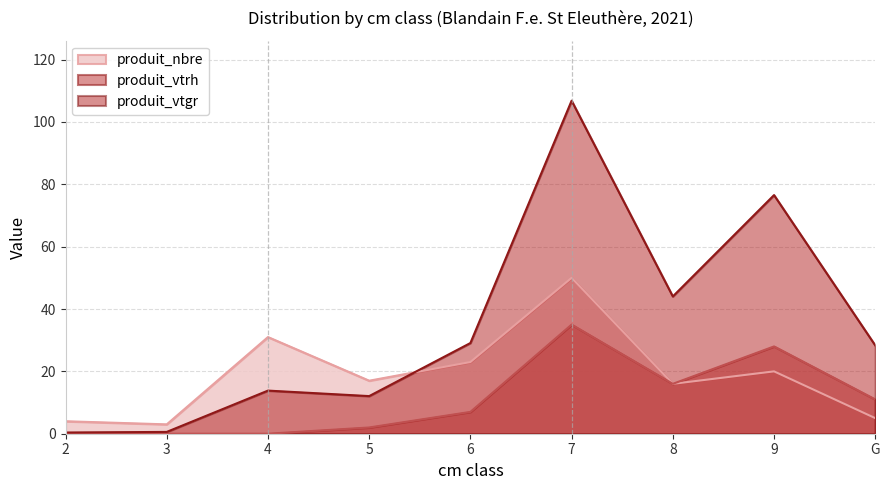

Rank the series by their average value, from highest to lowest.

produit_vtgr, produit_nbre, produit_vtrh